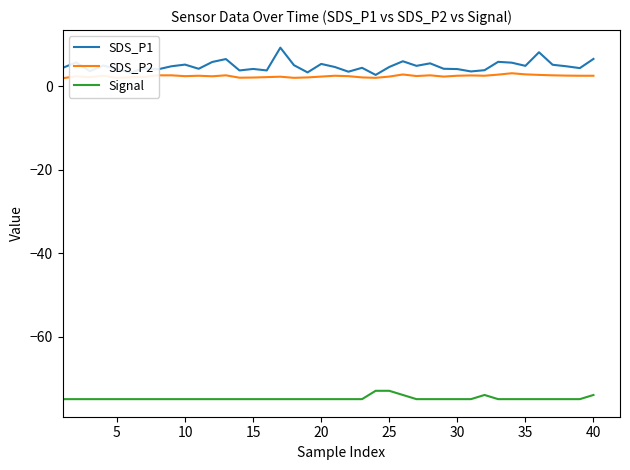

What is the sum of all SDS_P2 values?

95.8